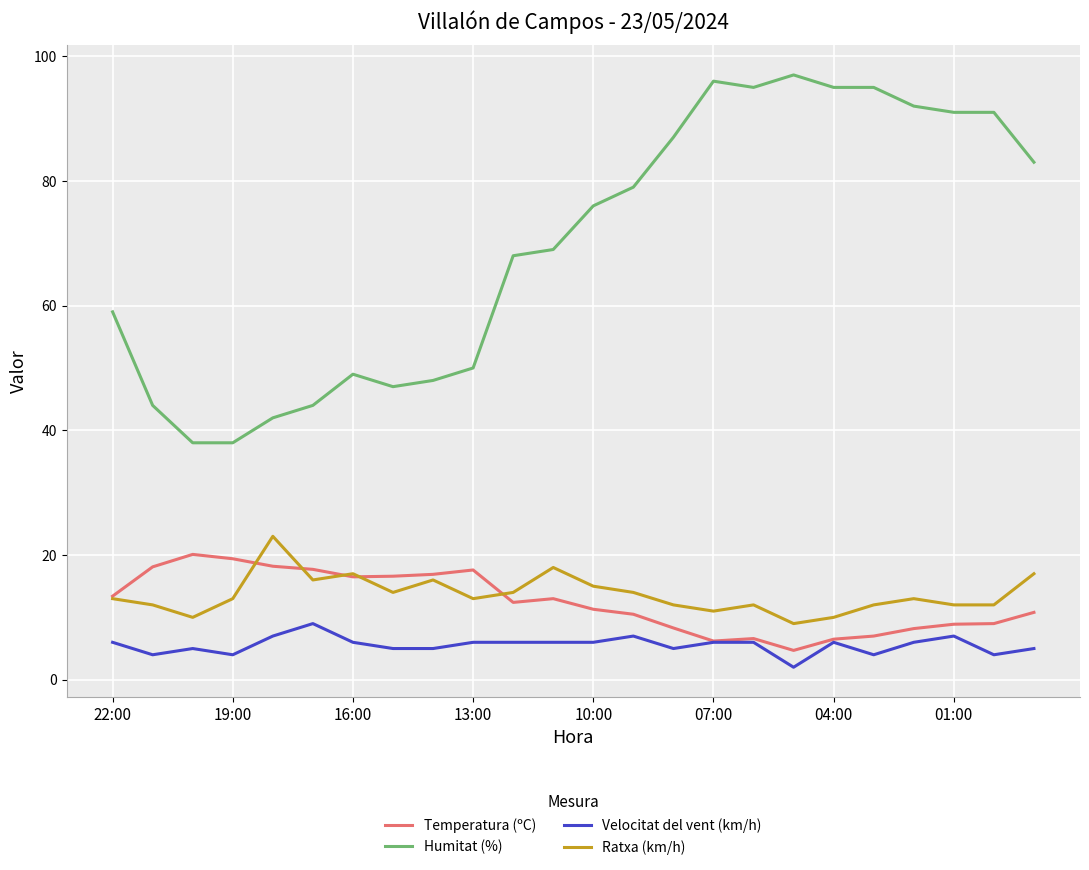

Which series has the widest spread of values?

Humitat (%)